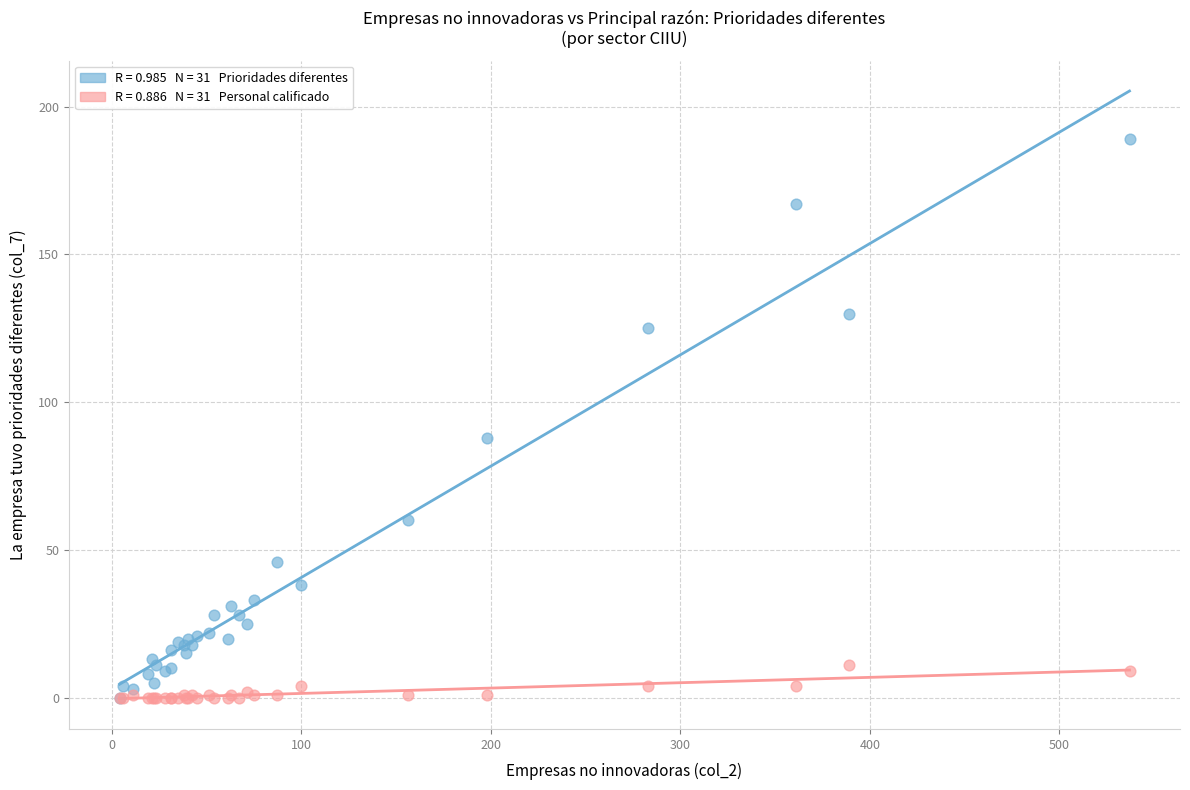

Across all series, what Y value is closest to 94?

88